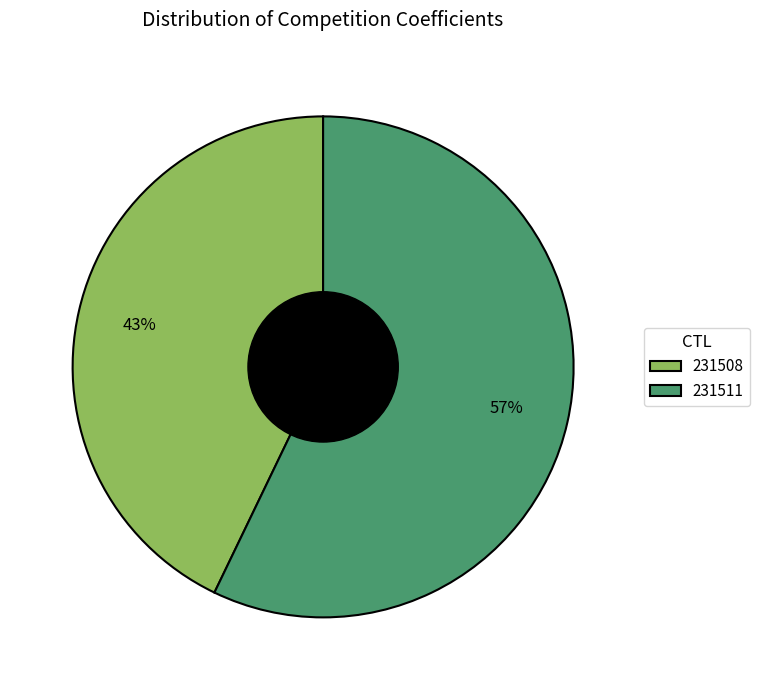

To the nearest percent, what is the difference between the largest and smallest slice percentages?

14%